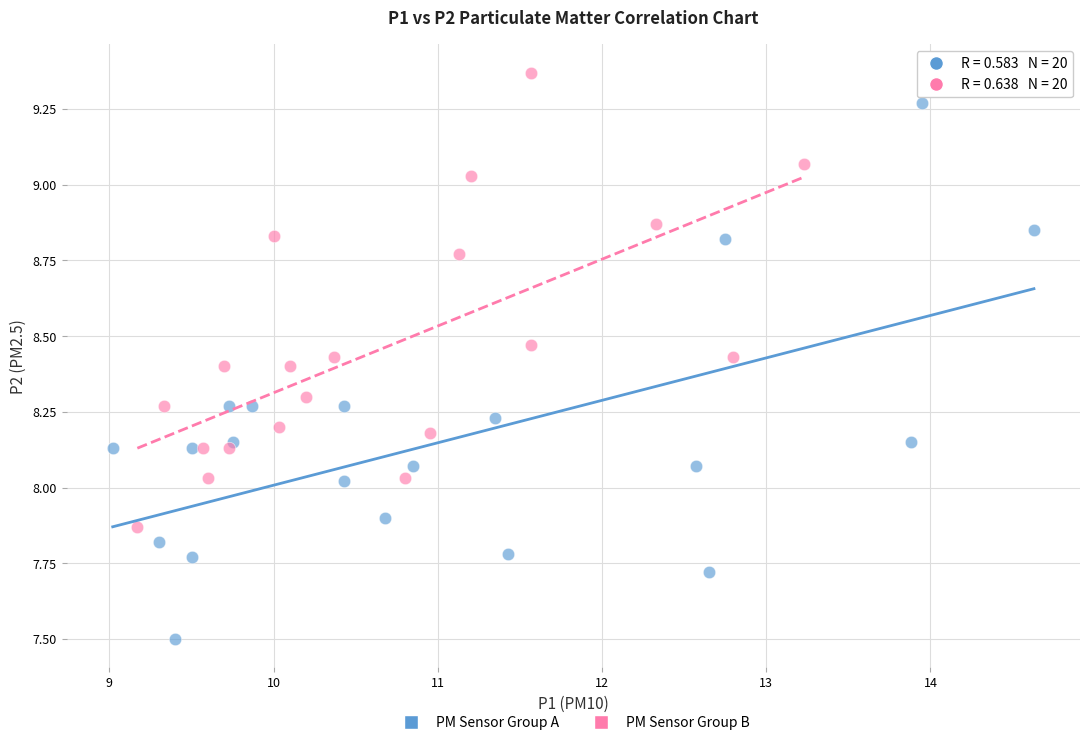

Which series has the widest spread of Y values?

PM Sensor Group A